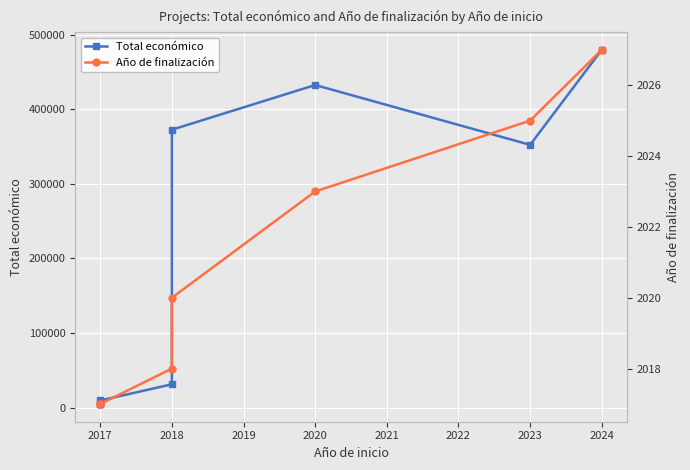

The value of Total económico at 2020 is 566326. True or false?

False